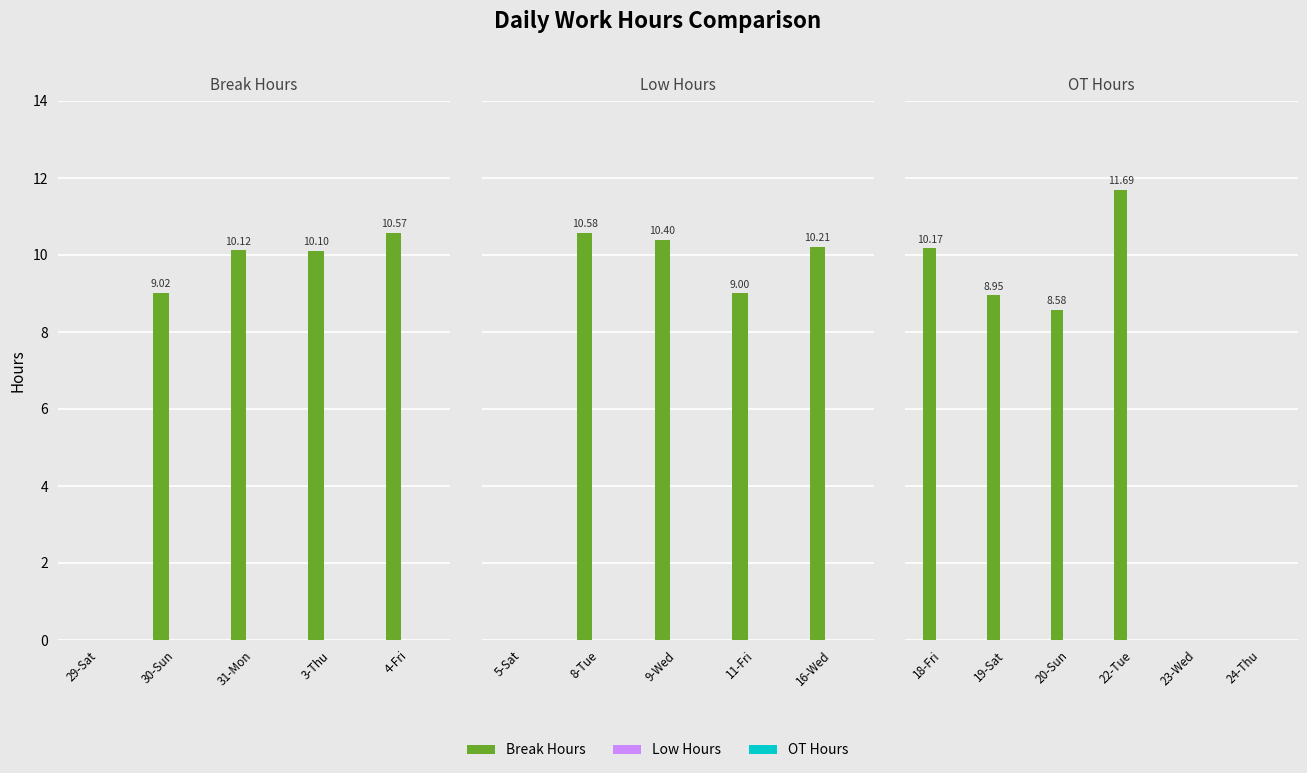

Which series has the largest range (max minus min)?

Break Hours